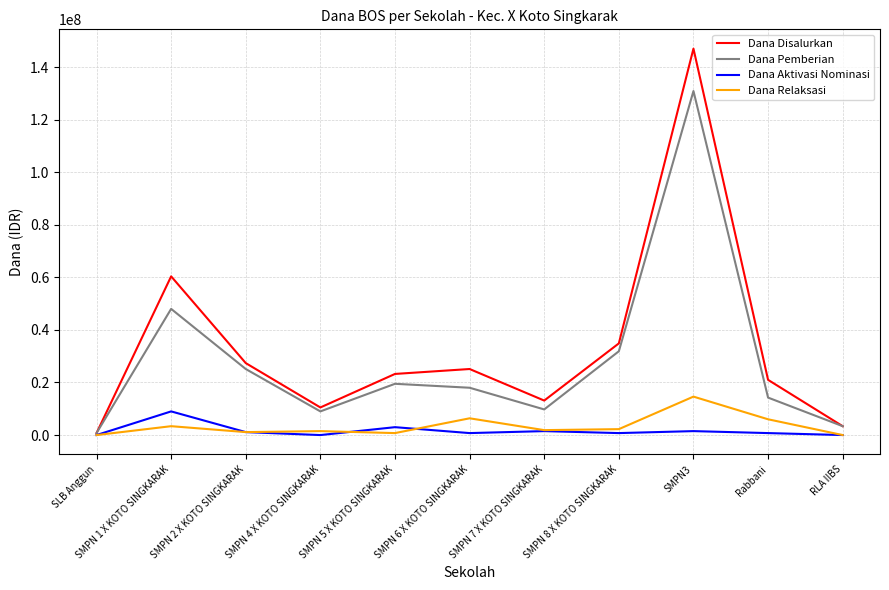

Which category has the lowest value in the Dana Disalurkan series?

SLB Anggun